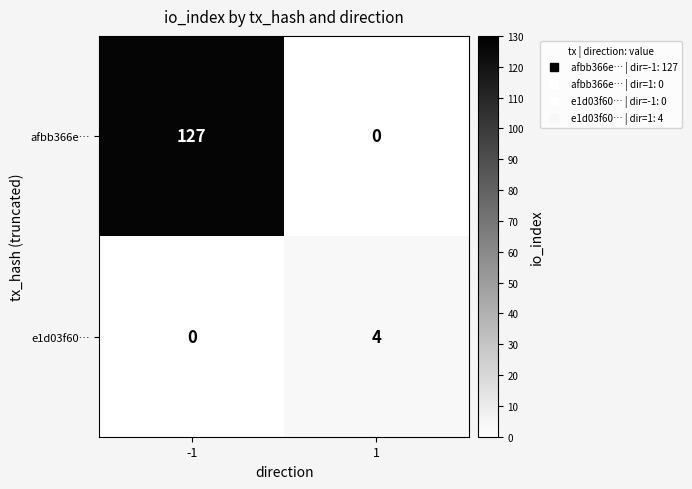

Rank the series by their maximum value, from highest to lowest.

afbb366e…, e1d03f60…